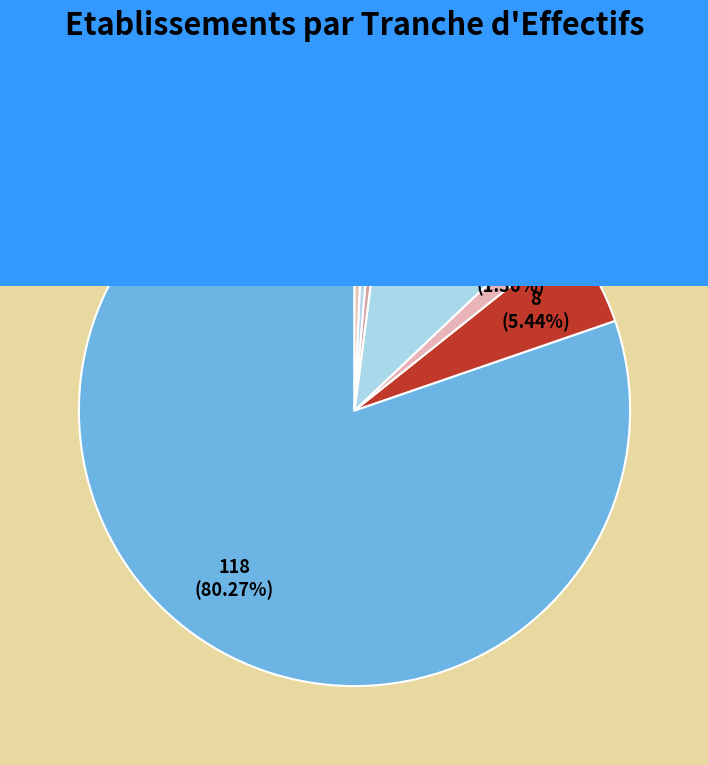

Combined, what portion of the pie is 02 and 11?

2.0%